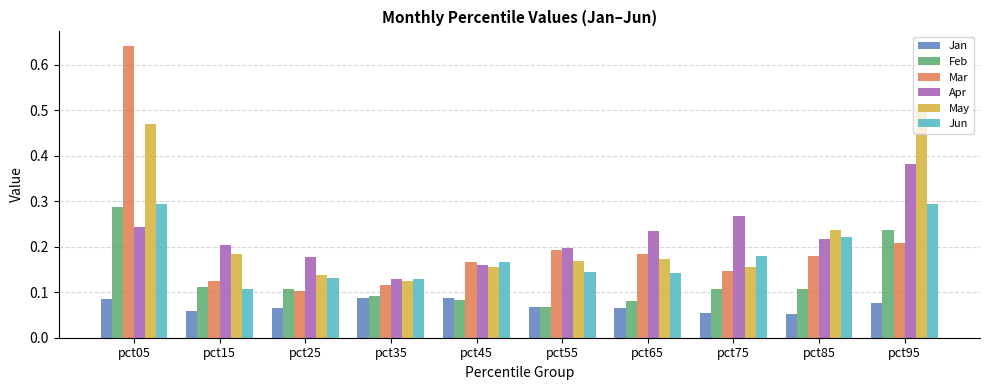

Is it true that May equals 0.2 at pct55?

True